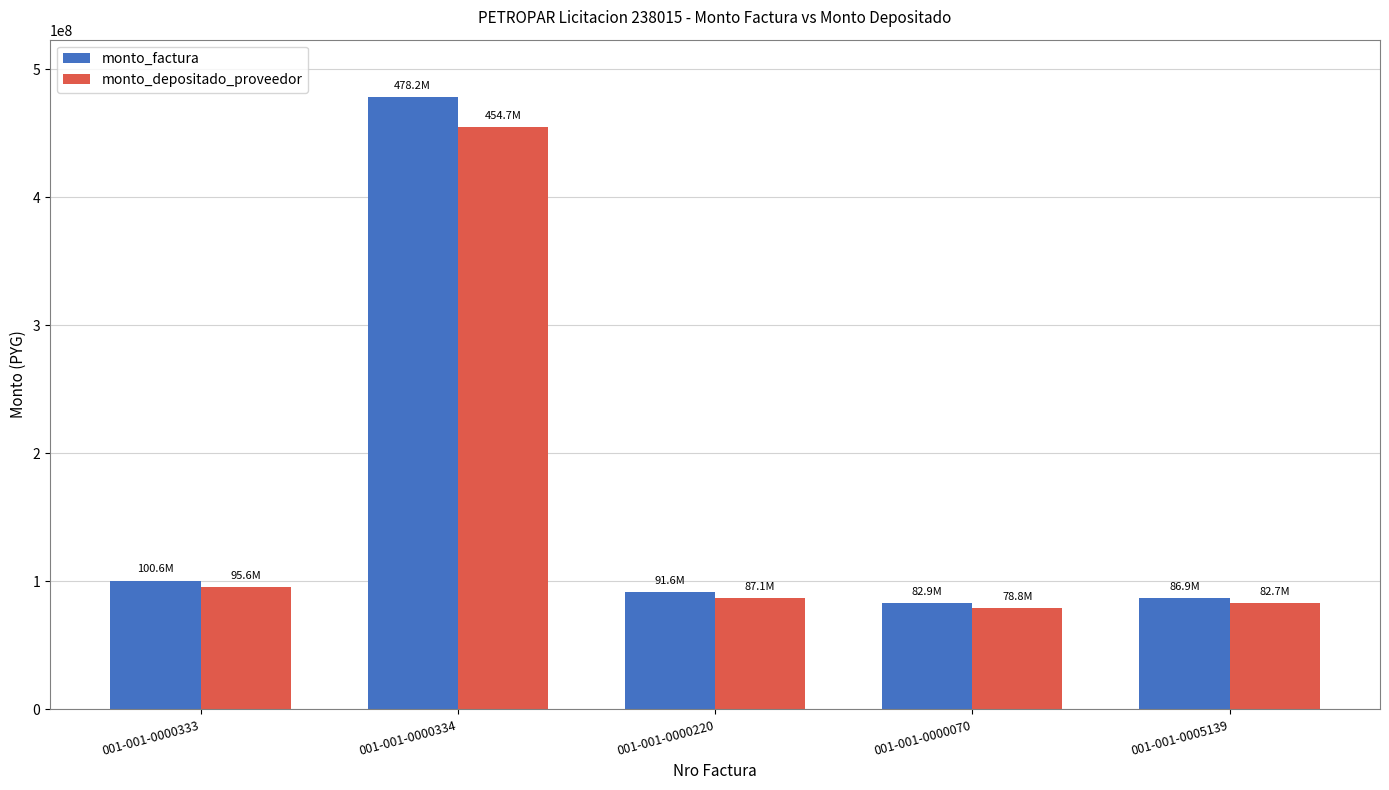

Is it true that monto_depositado_proveedor equals 124020572 at 001-001-0000070?

False